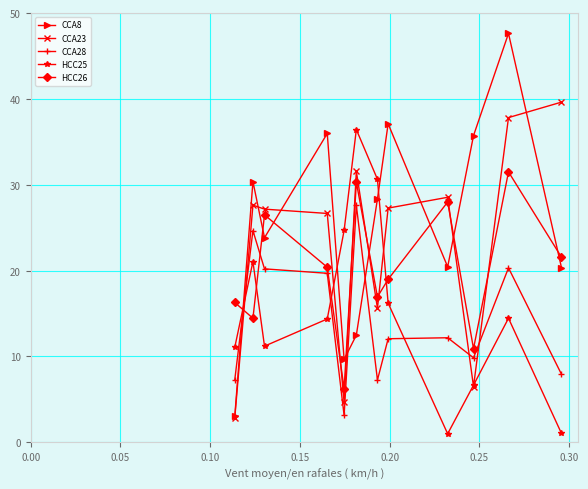

At how many categories does at least one series exceed 23?

11